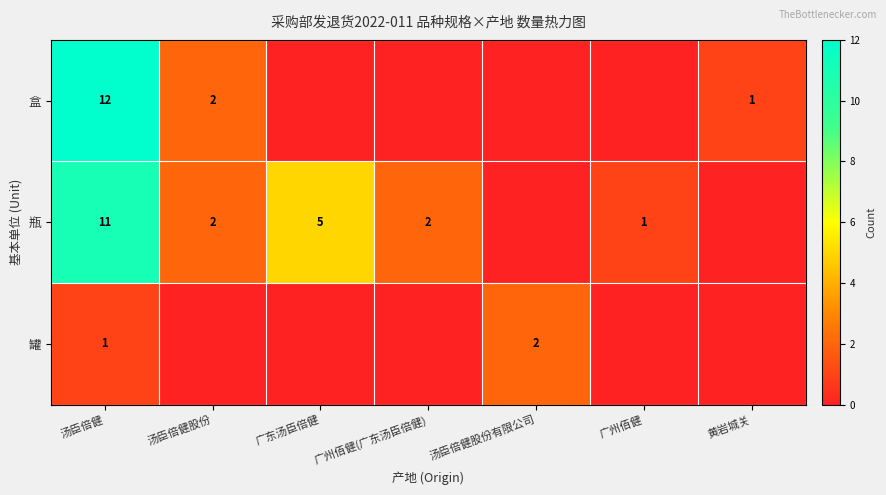

Is it true that 瓶 equals 2 at 汤臣倍健股份?

True